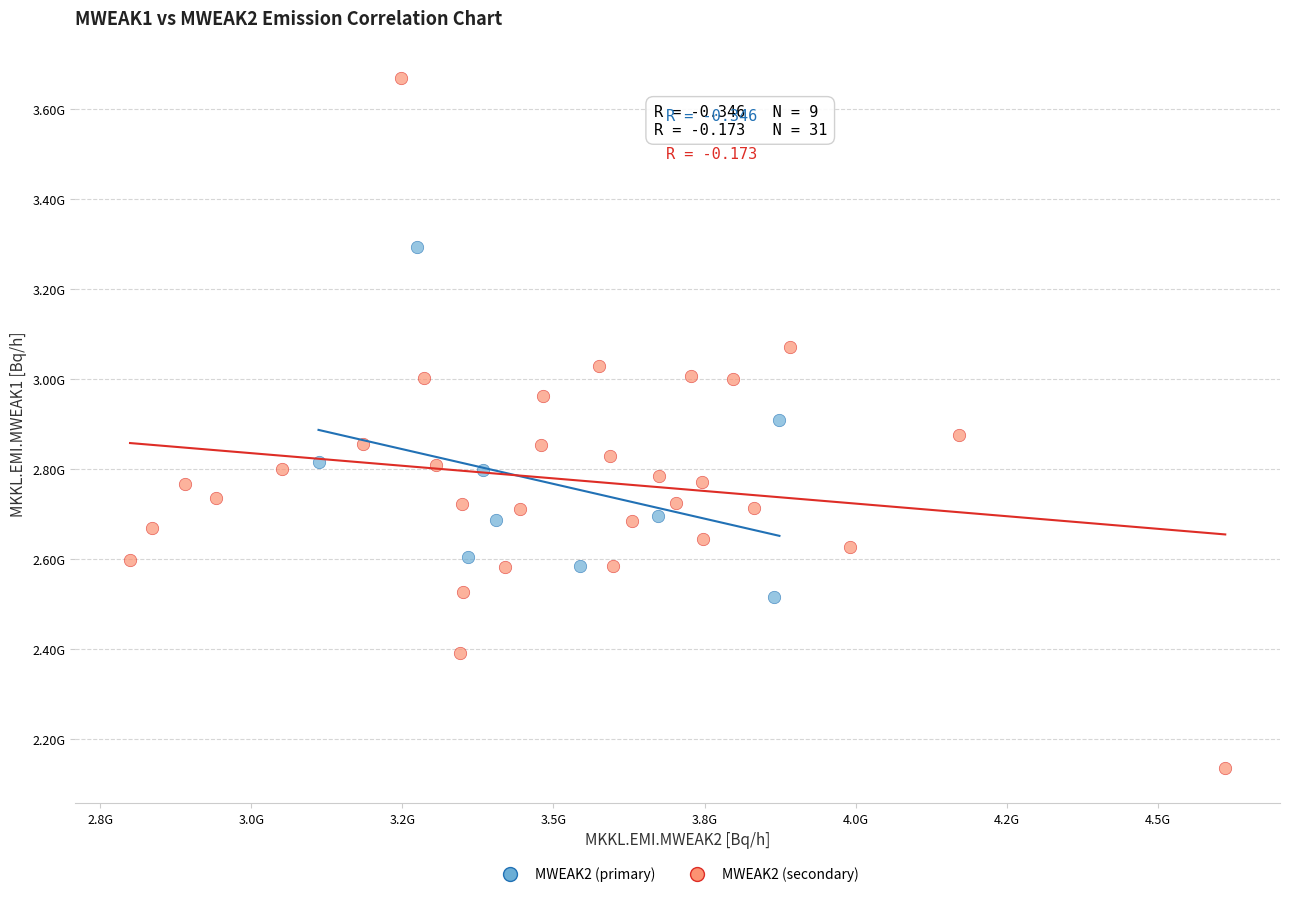

Which series has the largest Y range (max minus min)?

MWEAK2 (secondary)